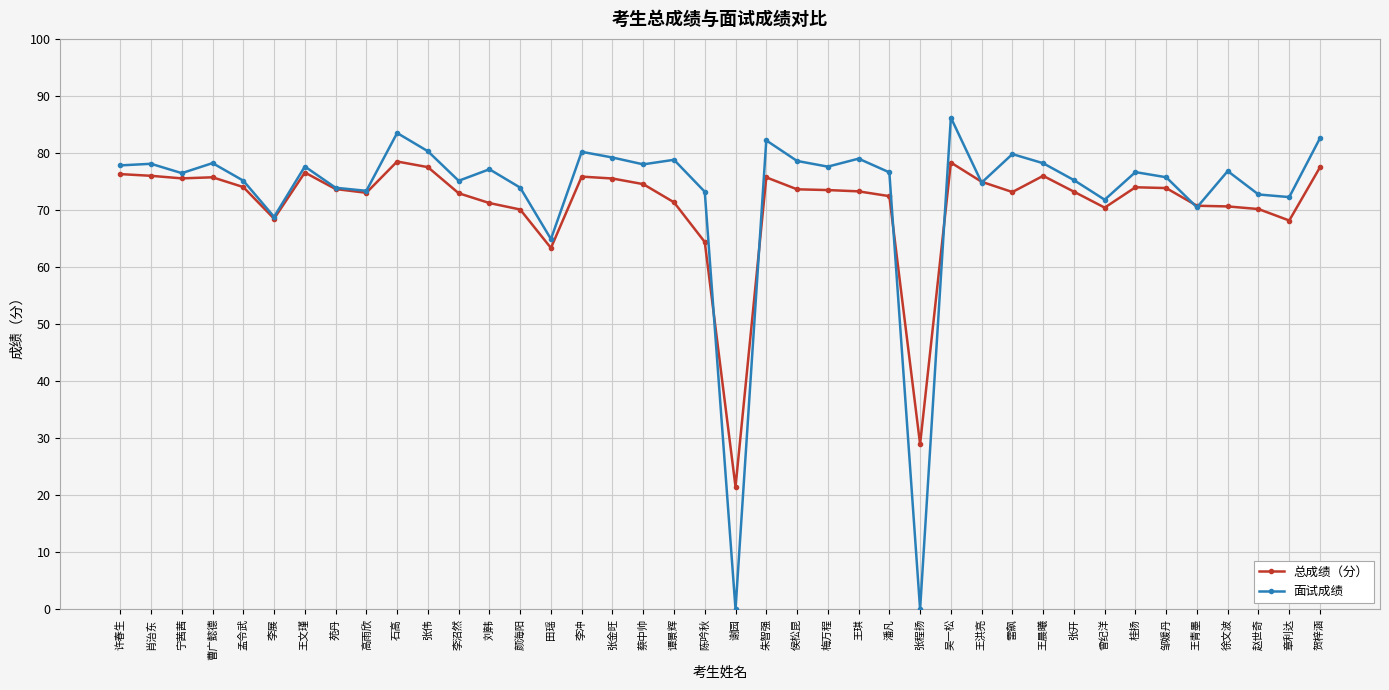

How many categories are shown in the chart?

40